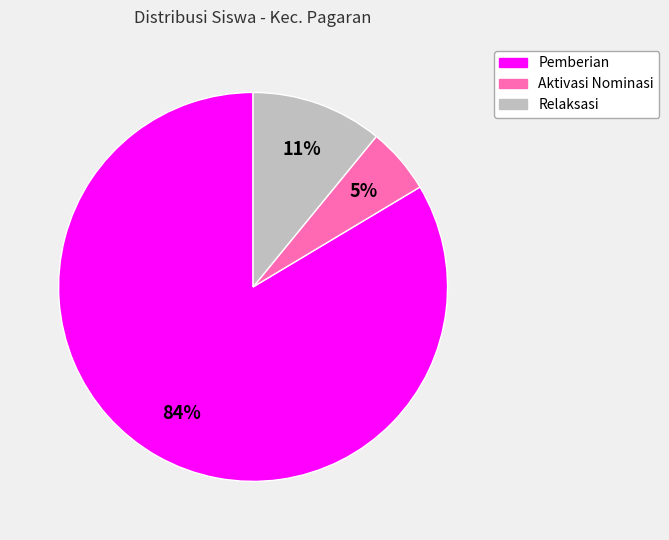

Is there any slice that represents more than half of the pie?

Yes